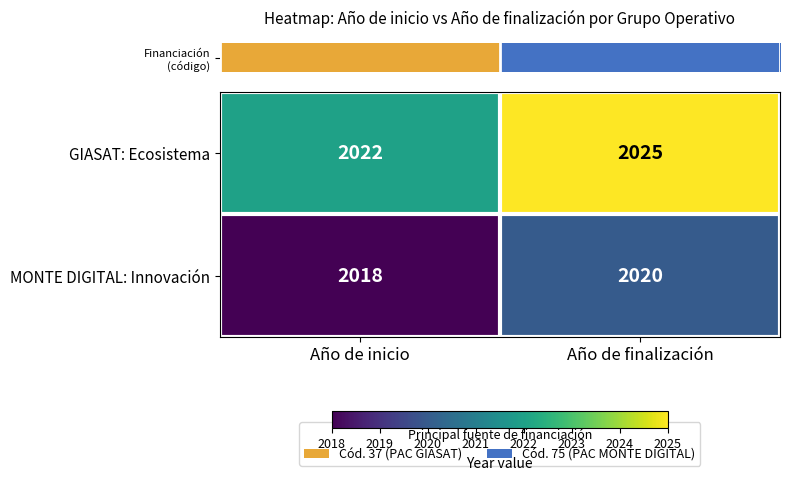

Reading left to right, list all the values displayed in this chart.

GIASAT: Ecosistema: 2022	2025
MONTE DIGITAL: Innovación: 2018	2020